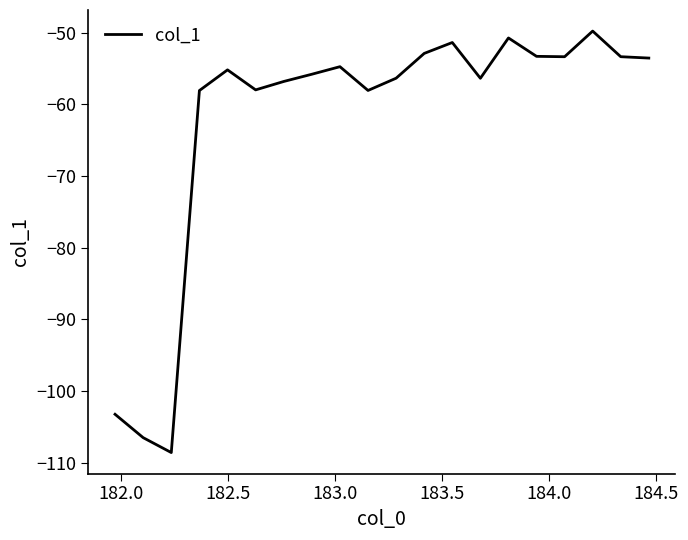

What is the difference between the maximum and minimum values?

58.8